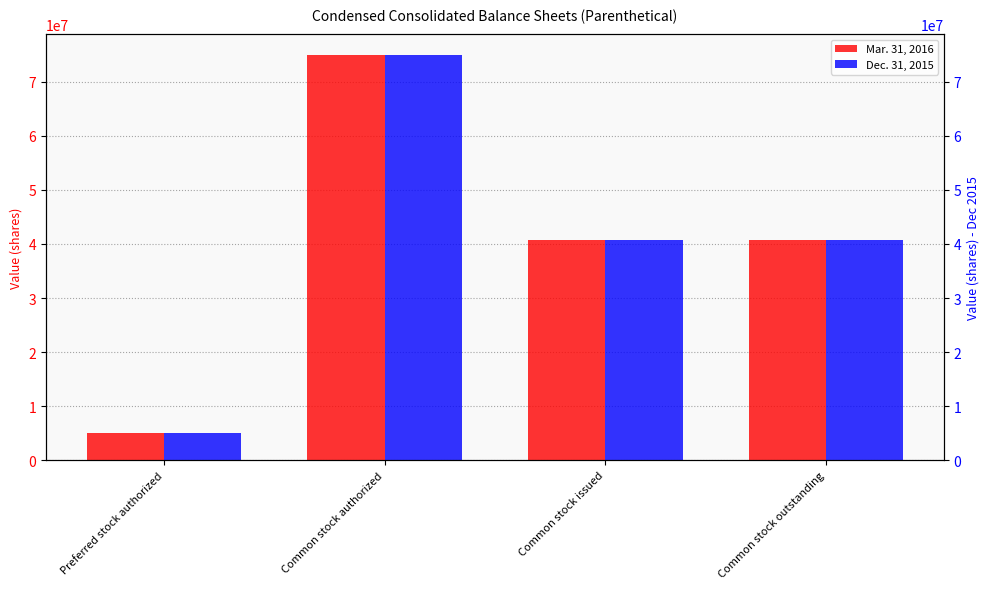

How many values in the Dec. 31, 2015 series are below 40693707?

1